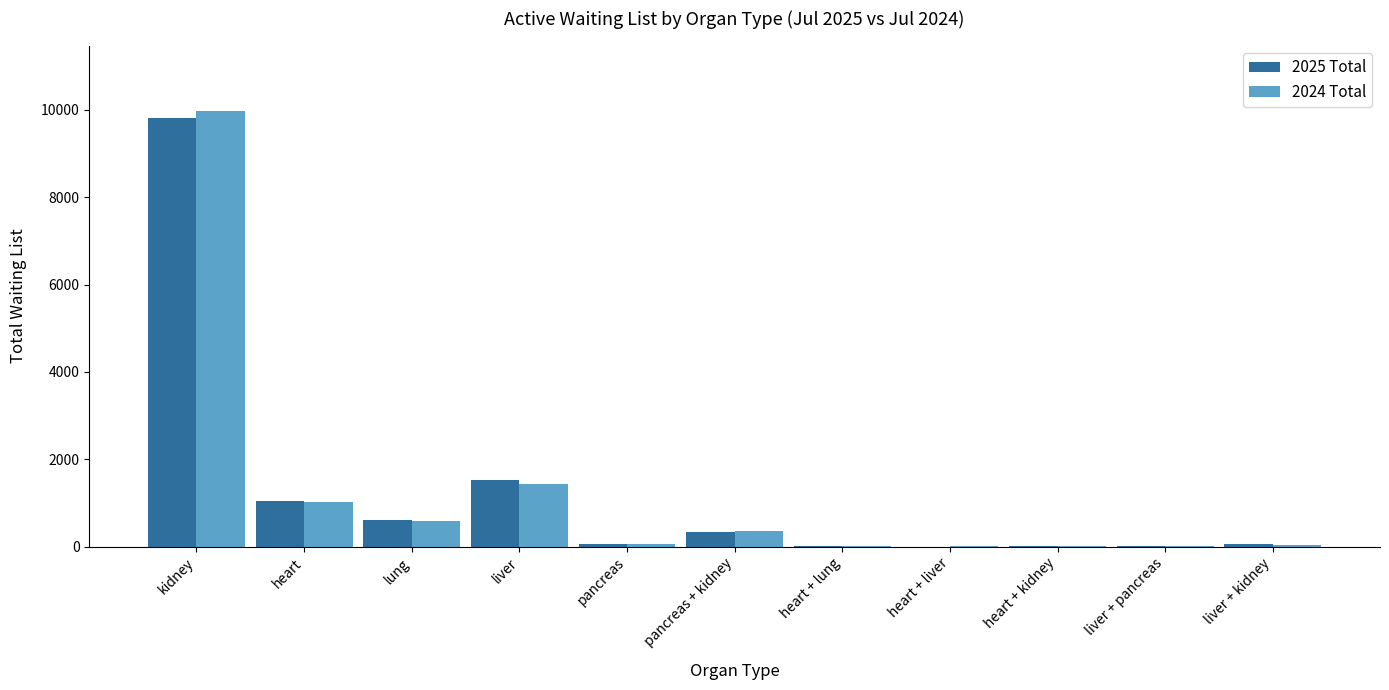

The 2024 Total series shows 51 at pancreas. True or false?

True